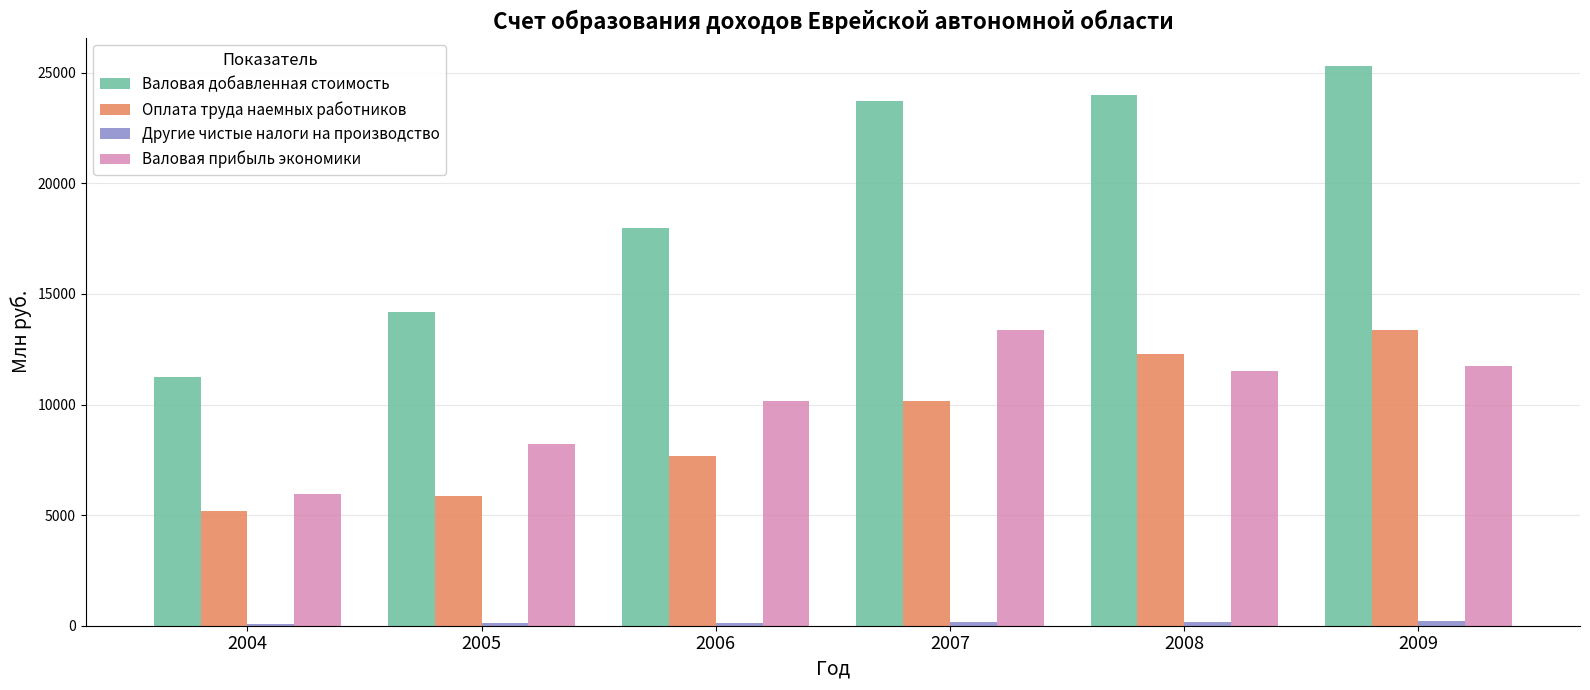

How many distinct data groups are displayed?

4